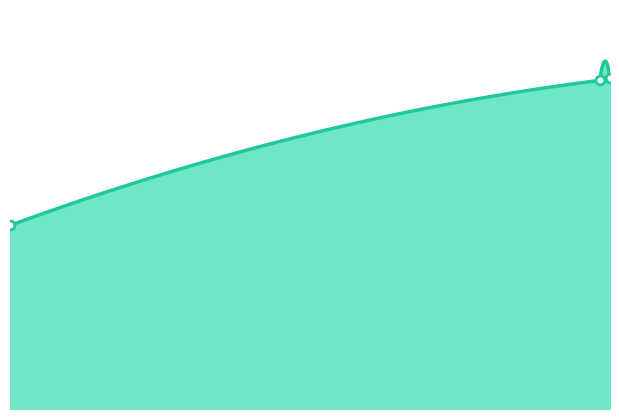

What is the change in value from 7120 to 7171?

+165